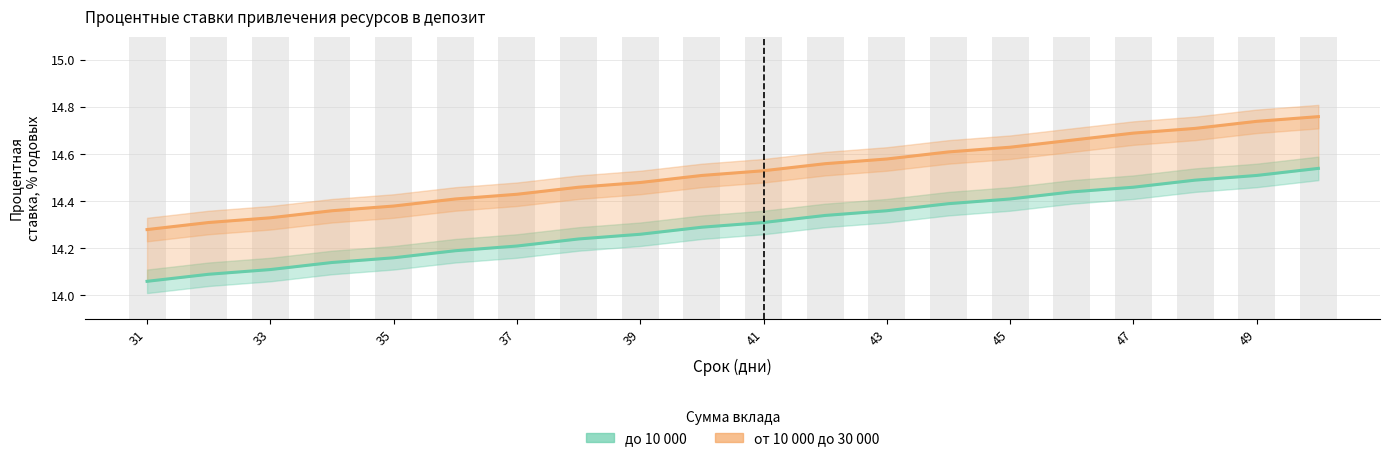

Does the chart contain any negative values?

No